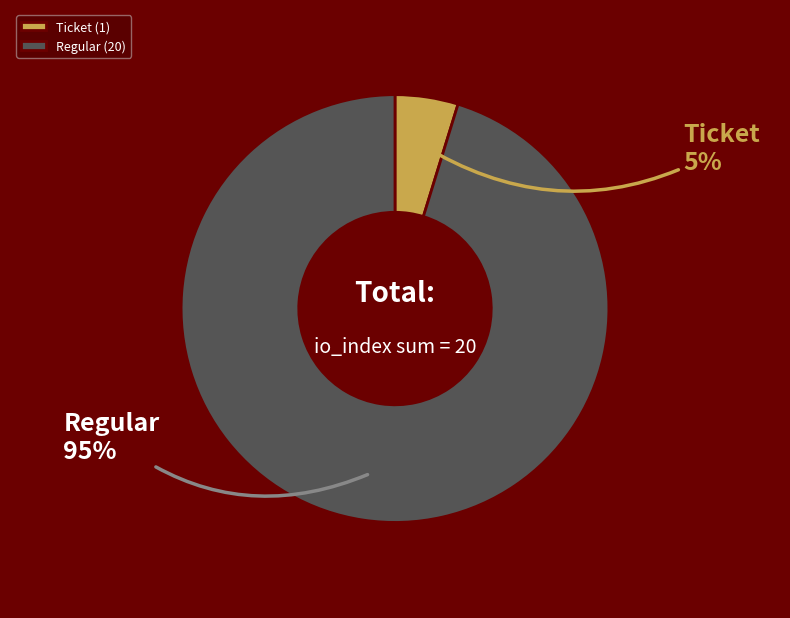

The Ticket slice represents 19% of the pie. True or false?

False